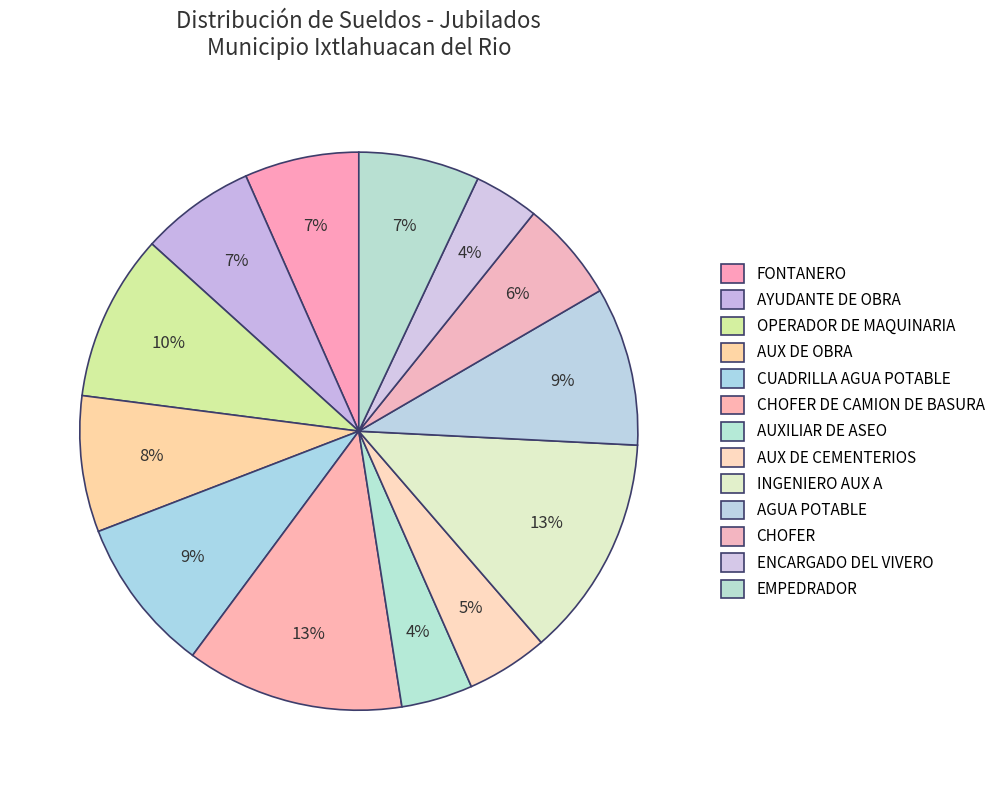

Is it true that INGENIERO AUX A is 4% of the pie?

False